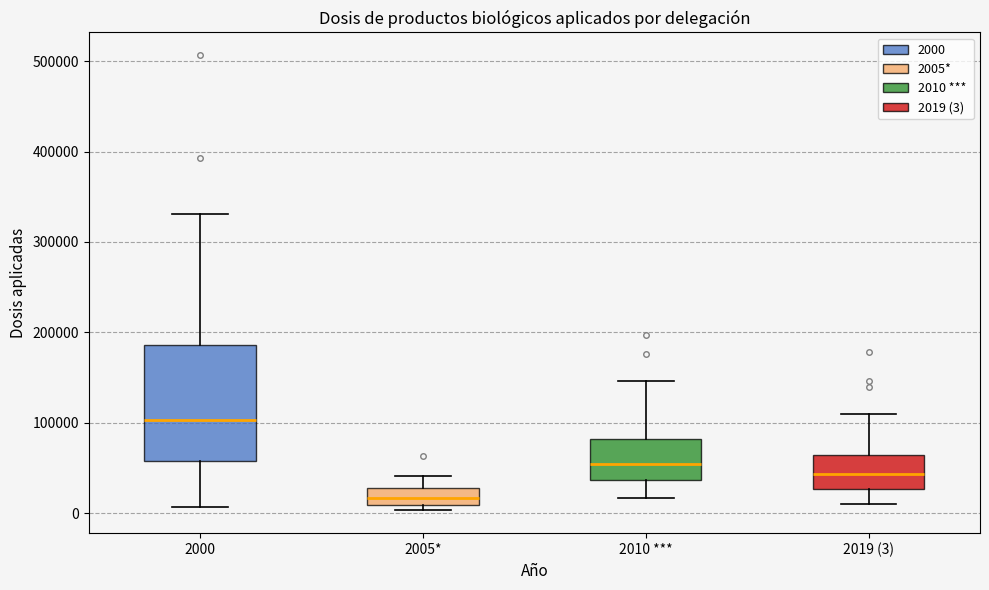

Where does the lower whisker of the box for 2019 (3) end on the y-axis? The values are not printed on the chart, so give them approximately, as read against the axis.

10000